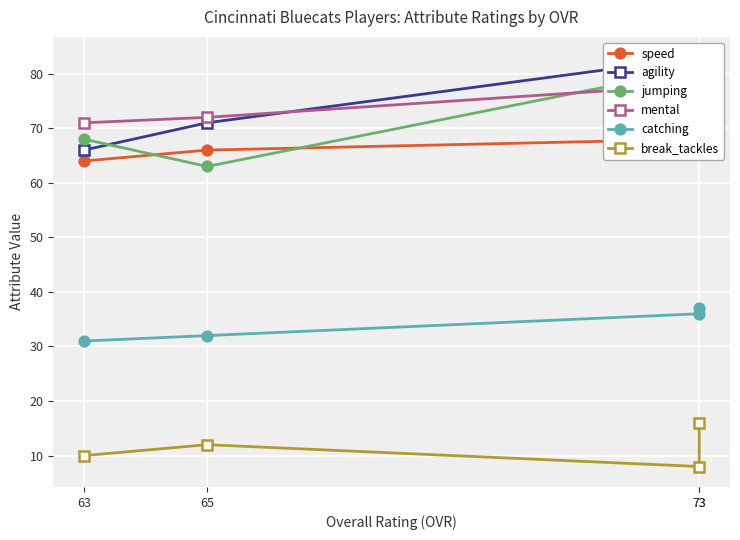

What is the sum of the break_tackles values at 73 and 73?

24